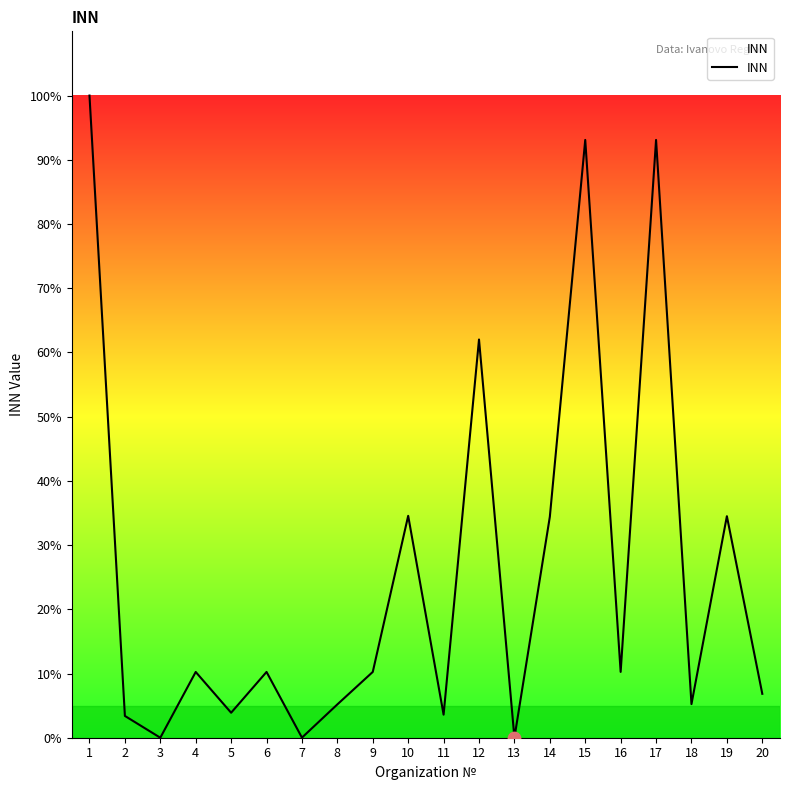

Approximately how many times larger is the value at 14 compared to 2?

10.1